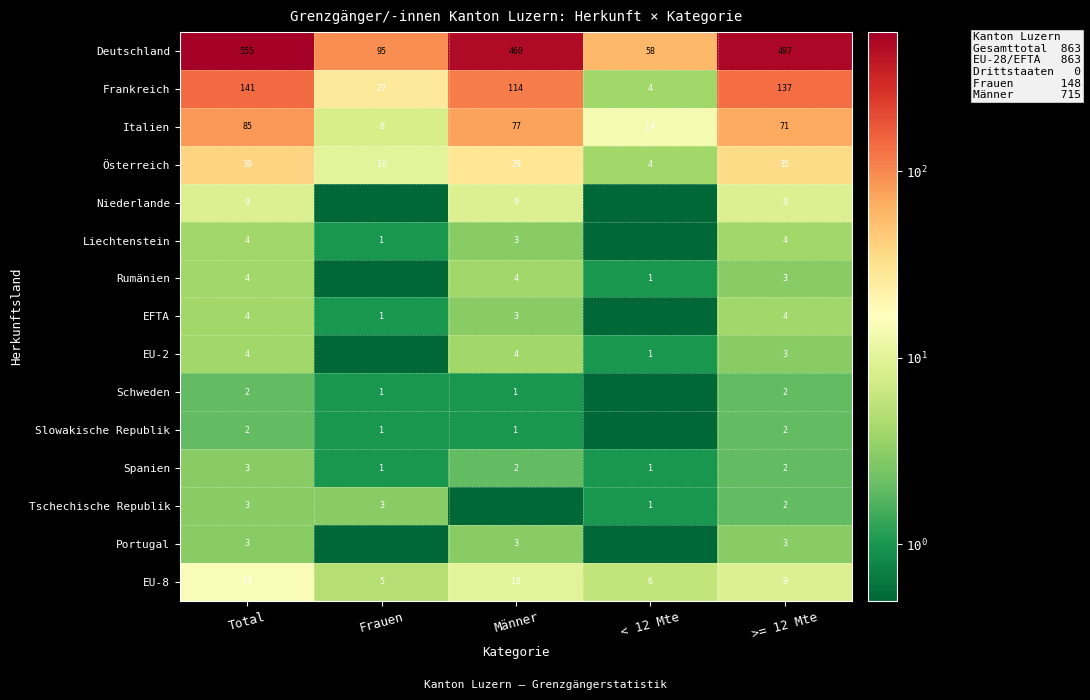

Is the value of Rumänien at < 12 Mte greater than the value of Slowakische Republik at >= 12 Mte?

No